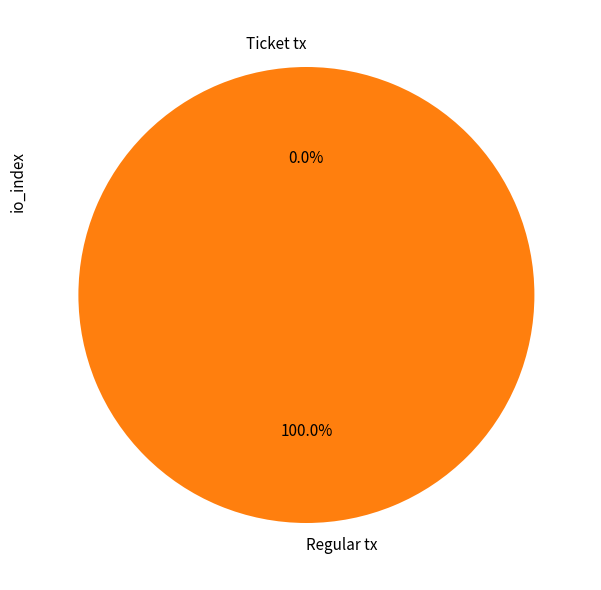

Rank the categories by value from lowest to highest.

Ticket tx, Regular tx